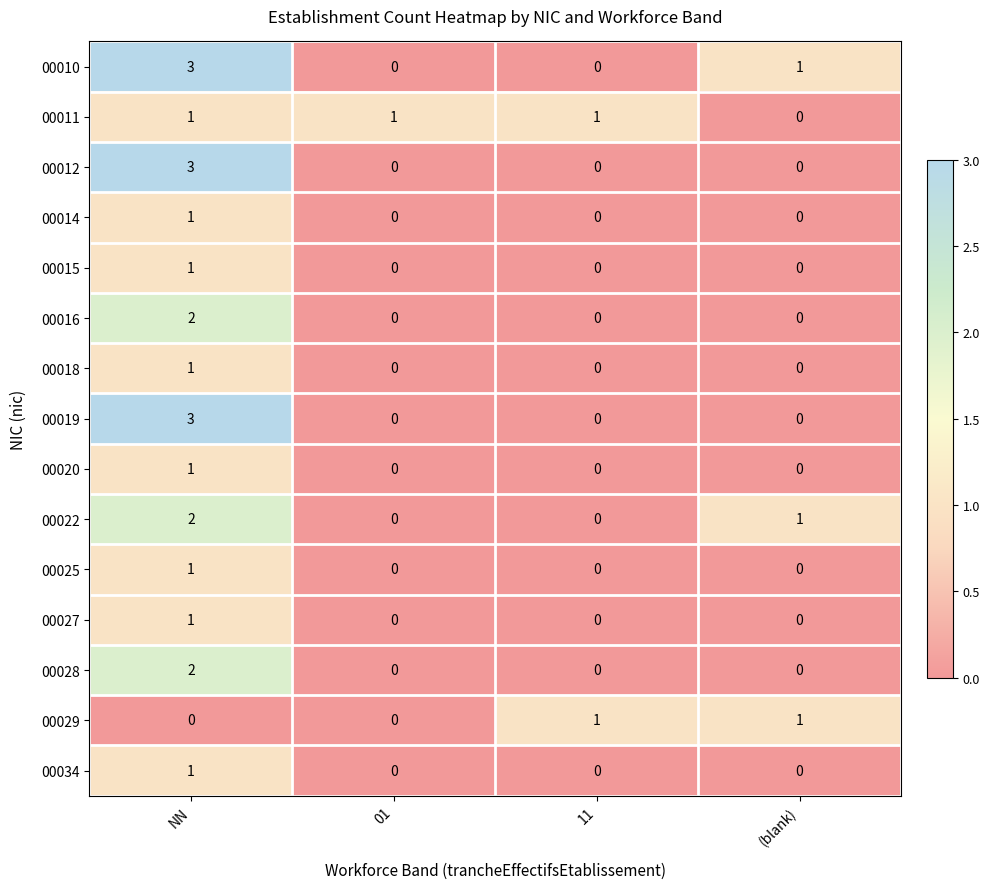

What is the sum of all 00011 values?

3